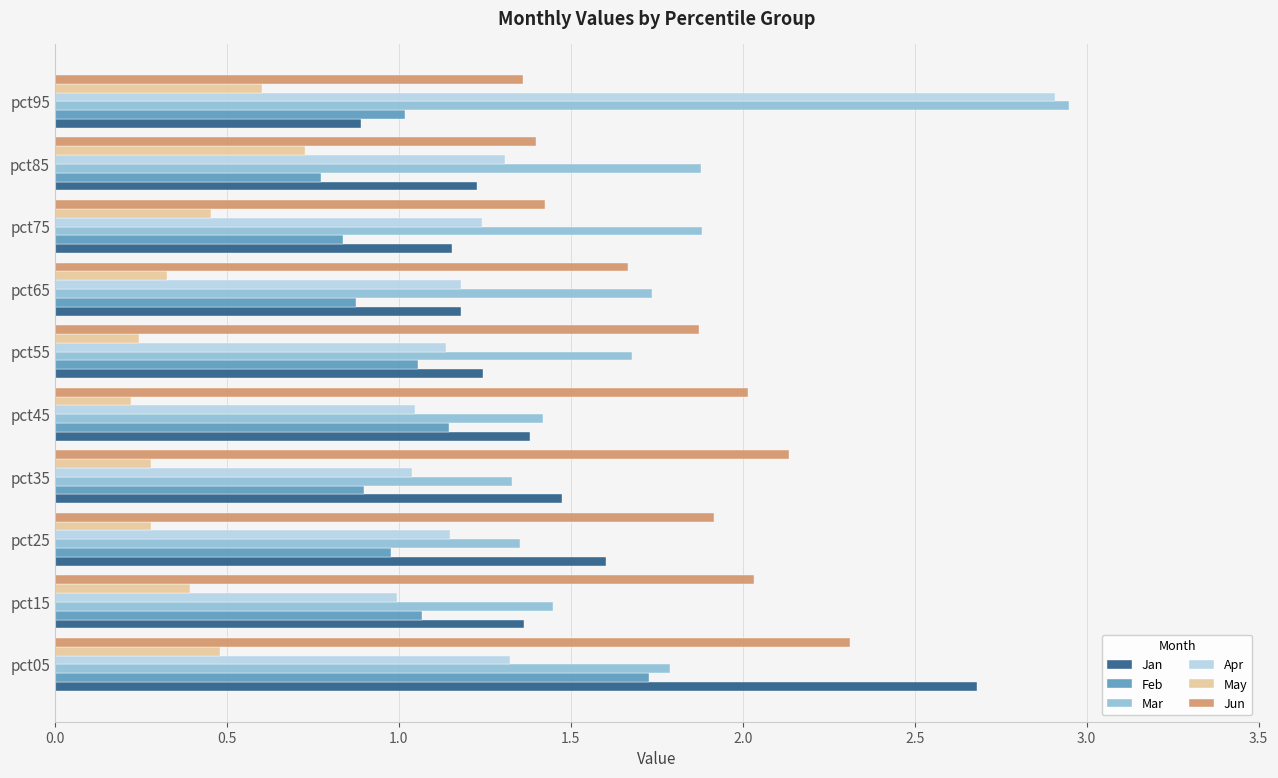

What is the sum of all Jun values?

18.1